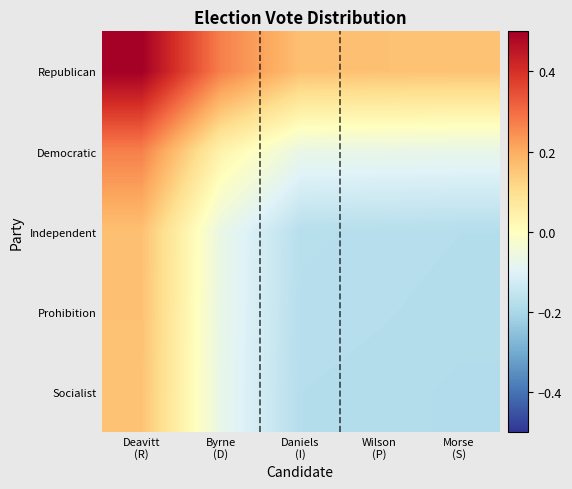

Which series has the widest spread of values?

Democratic